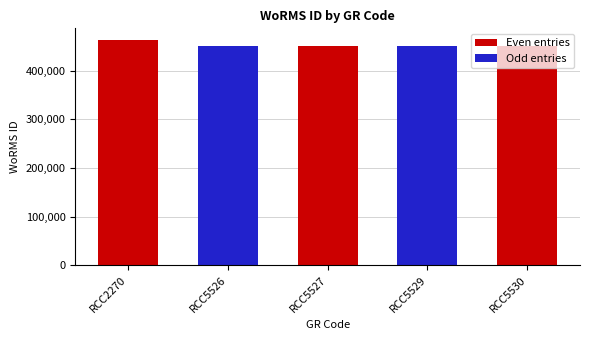

Does the chart contain any negative values?

No